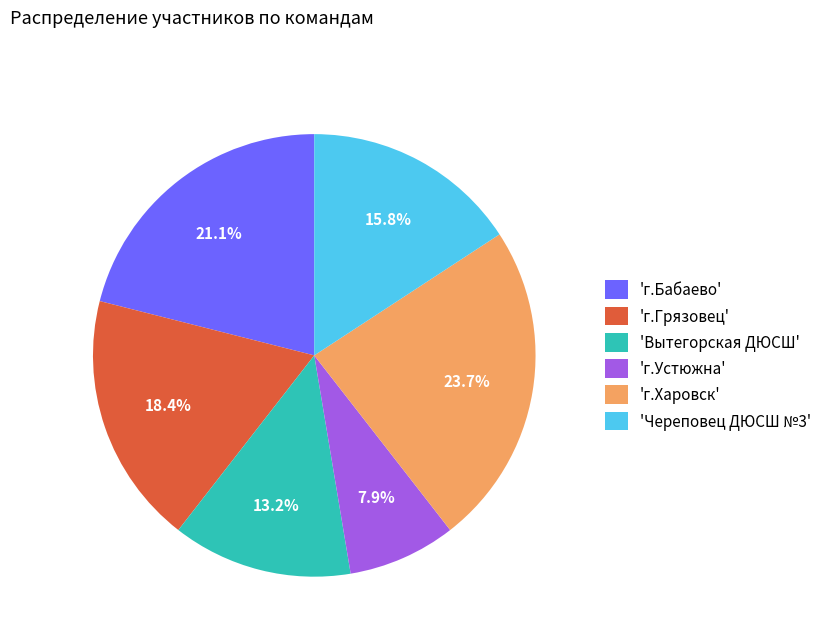

Which slice is the largest?

'г.Харовск'